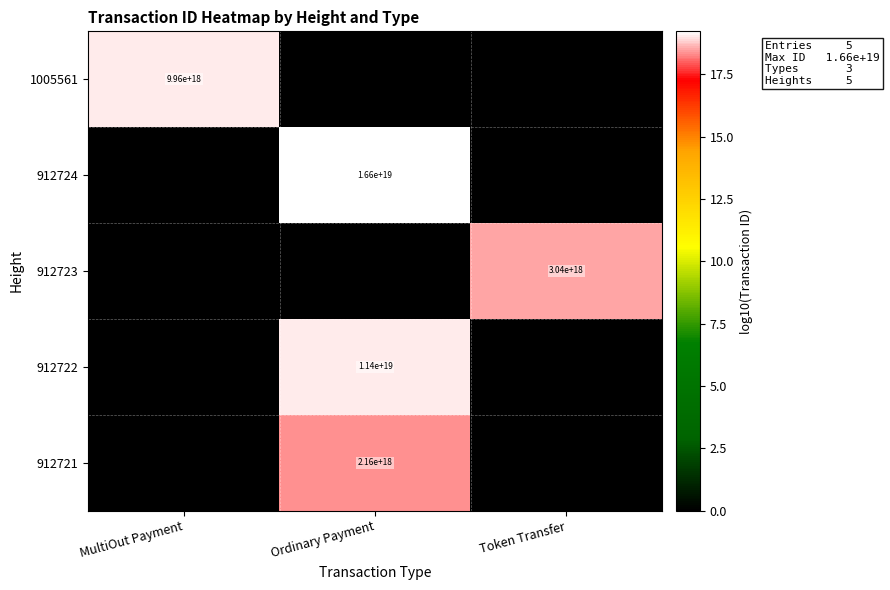

The 912722 series shows 11400000000000000000 at Ordinary Payment. True or false?

True